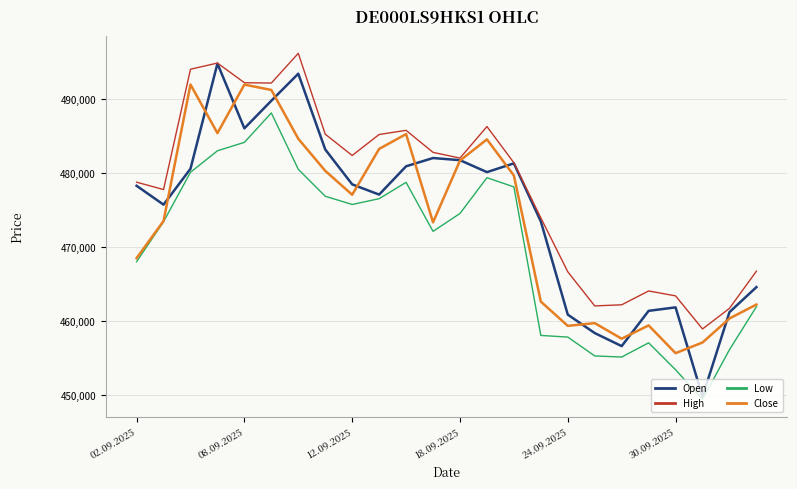

Which series has the largest total across all categories?

High